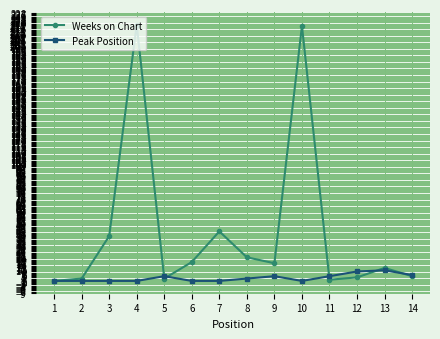

Does the chart have visible grid lines?

Yes